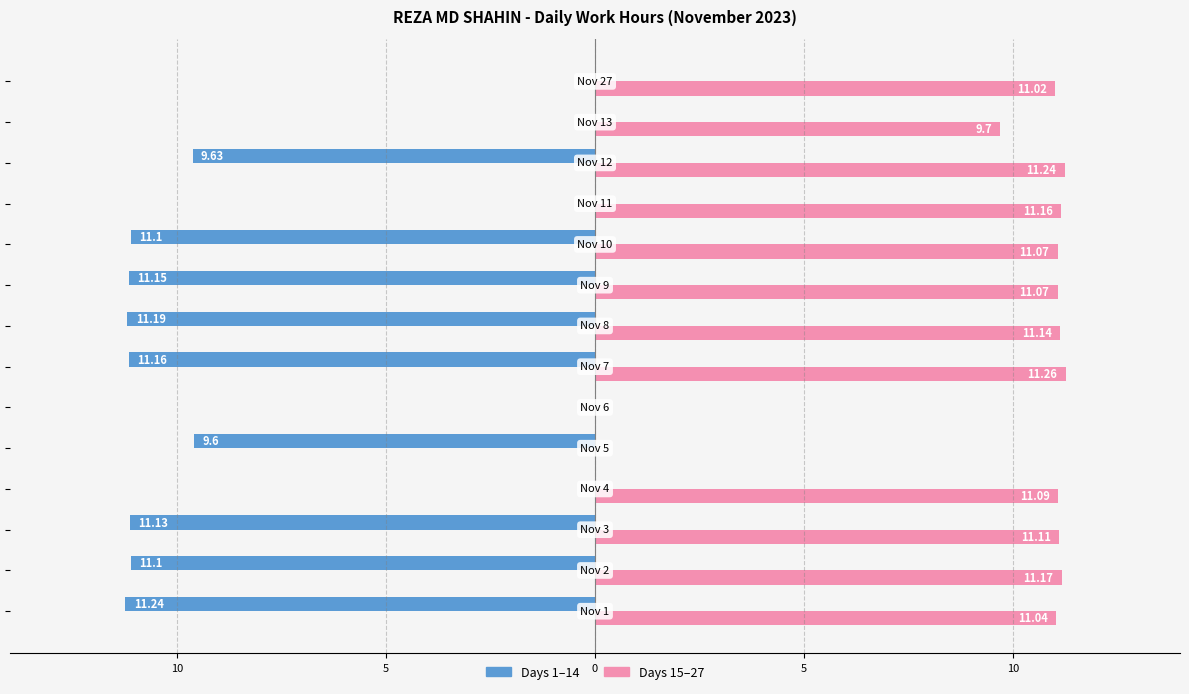

Reading left to right, what are all the values shown in this chart?

First Half (Days 1-14): -11.2	-11.1	-11.1	0.0	-9.6	0.0	-11.2	-11.2	-11.2	-11.1	0.0	-9.6	0.0	0.0
Second Half (Days 15-27): 11.0	11.2	11.1	11.1	0.0	0.0	11.3	11.1	11.1	11.1	11.2	11.2	9.7	11.0